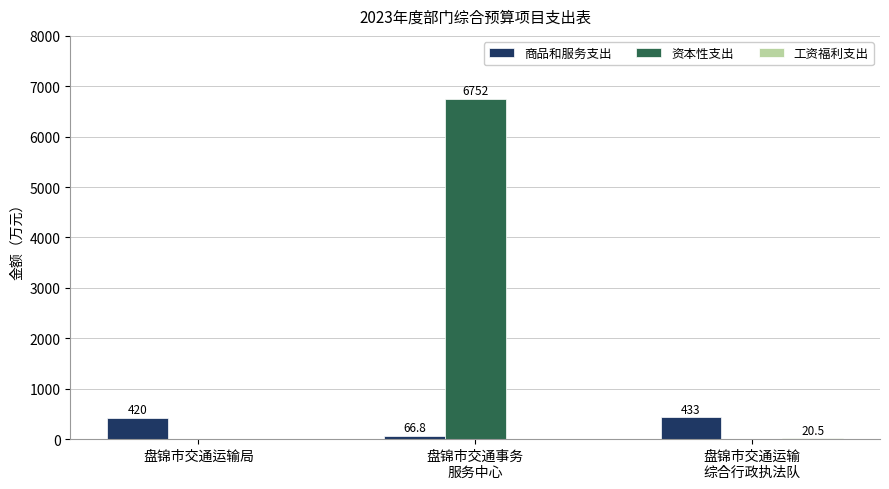

Is it true that 资本性支出 equals -3065.1 at 盘锦市交通运输局?

False